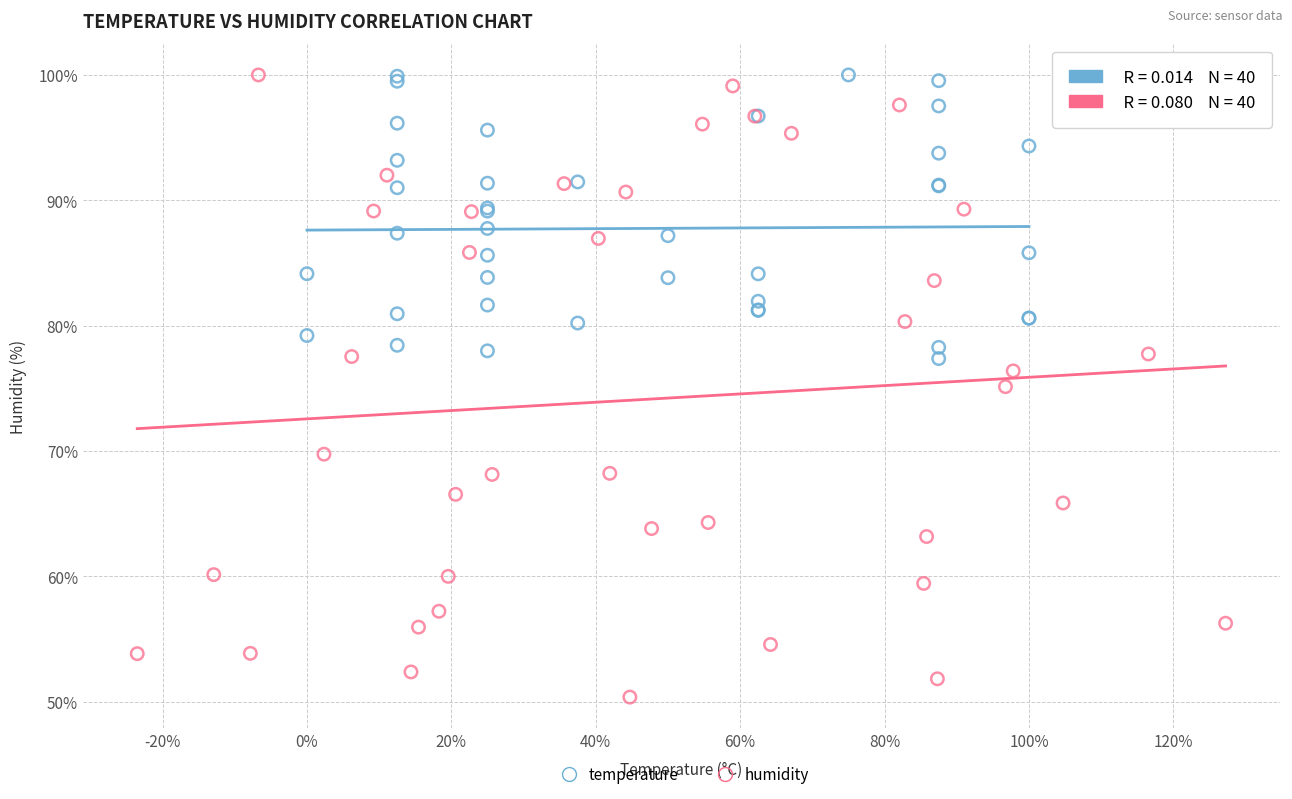

Which series has the widest spread of Y values?

humidity